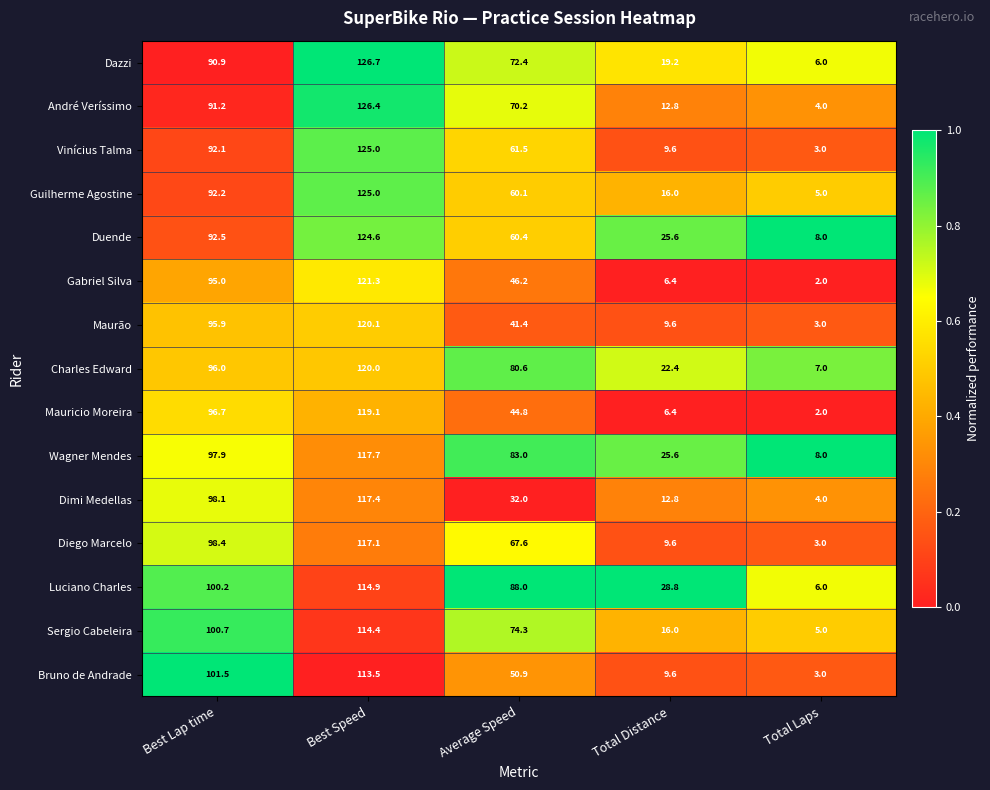

What is the difference between the second highest and minimum values in the Maurão series?

92.9